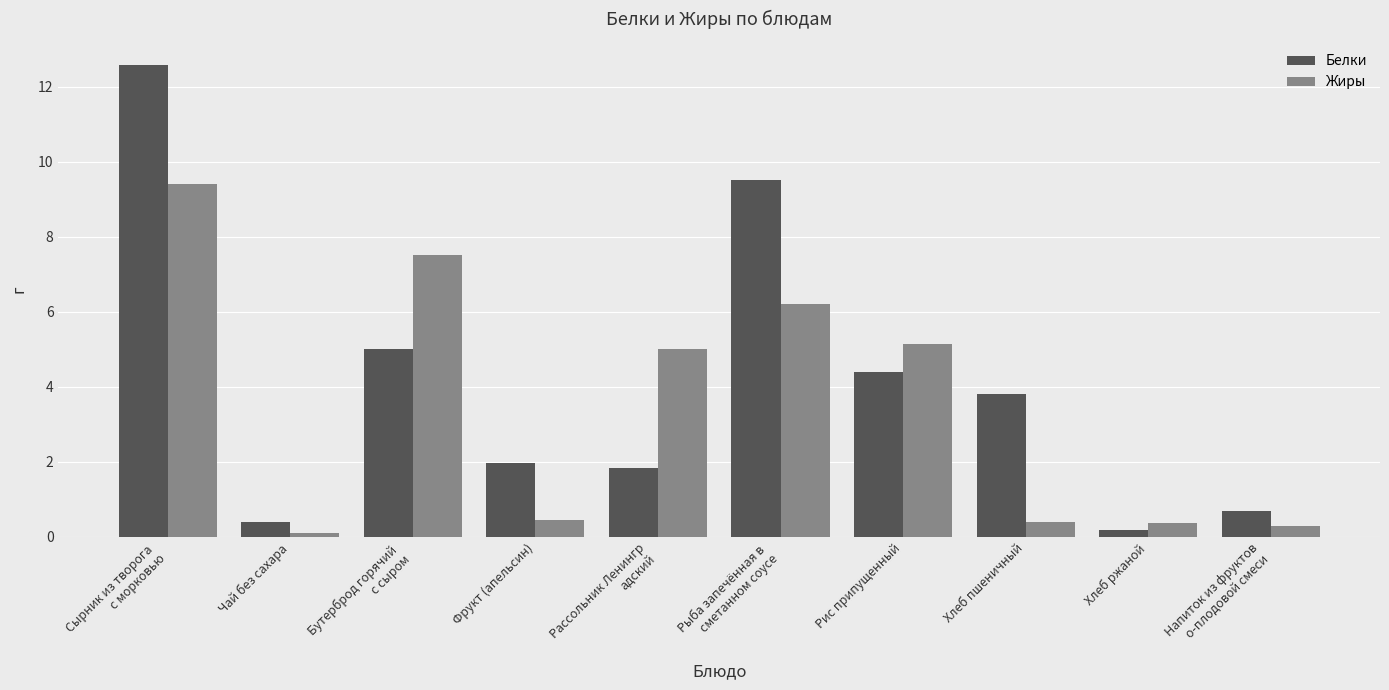

At Рассольник Ленингр
адский, list the series in order from smallest to largest.

Белки, Жиры